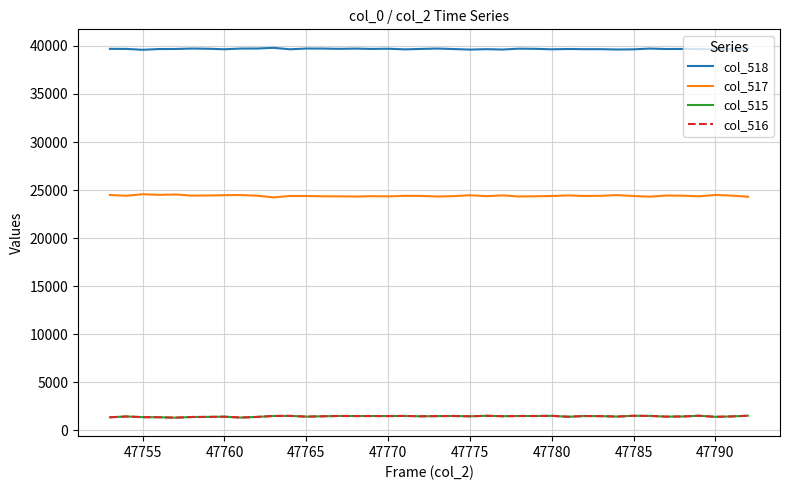

True or false: col_515 and col_518 cross at least once.

False